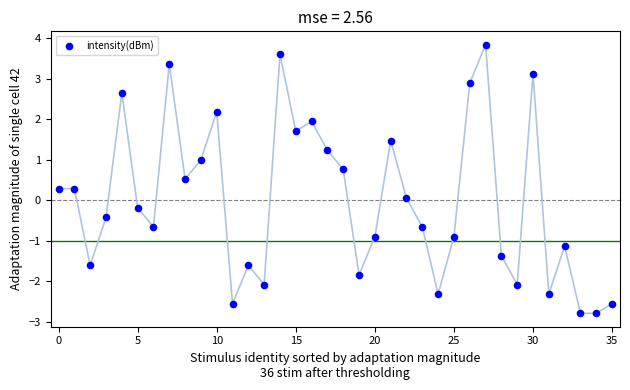

What is the range of Y values (max minus min)?

6.6